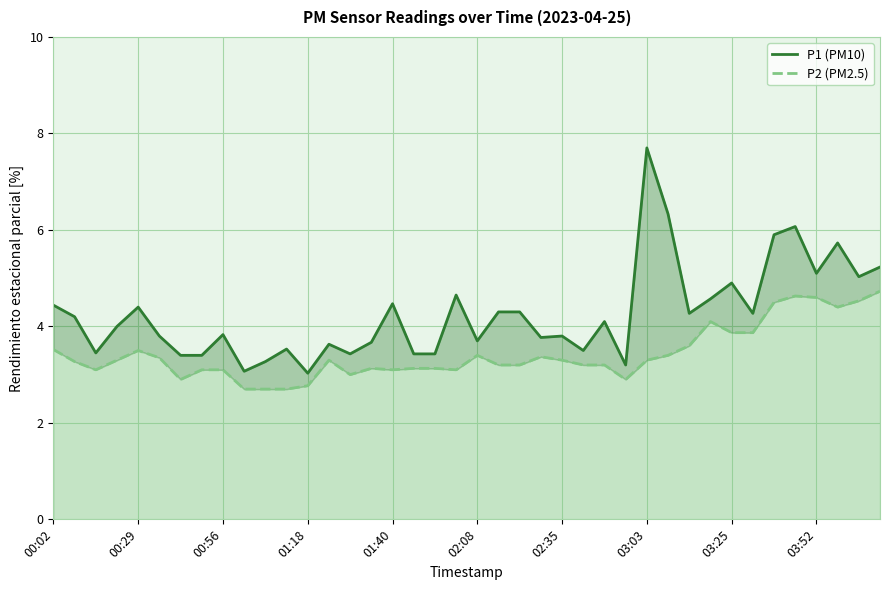

What is the highest value of the P1 (PM10) series?

7.7